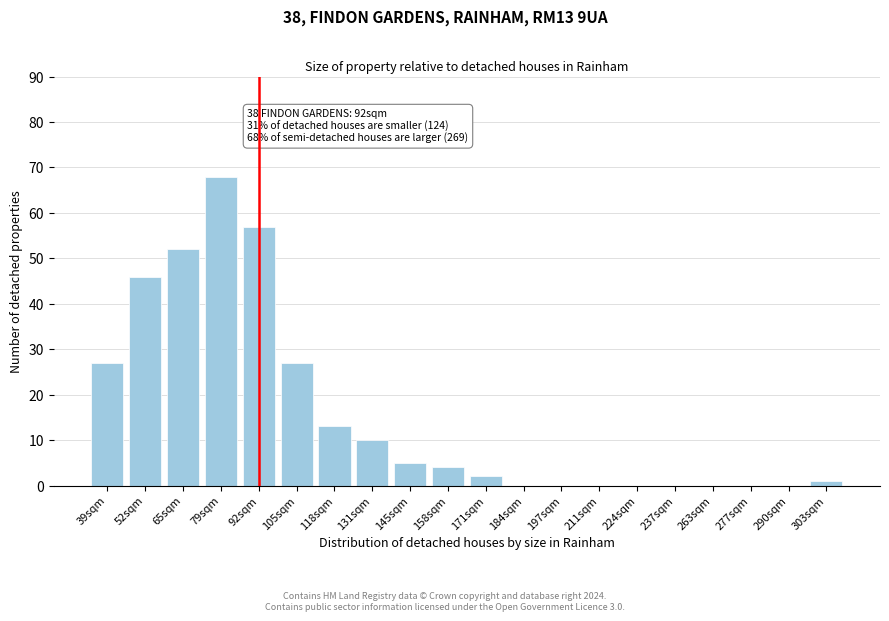

Reading left to right, transcribe all the data shown in this chart.

39sqm=27	52sqm=46	65sqm=52	79sqm=68	92sqm=57	105sqm=27	118sqm=13	131sqm=10	145sqm=5	158sqm=4	171sqm=2	184sqm=0	197sqm=0	211sqm=0	224sqm=0	237sqm=0	263sqm=0	277sqm=0	290sqm=0	303sqm=1